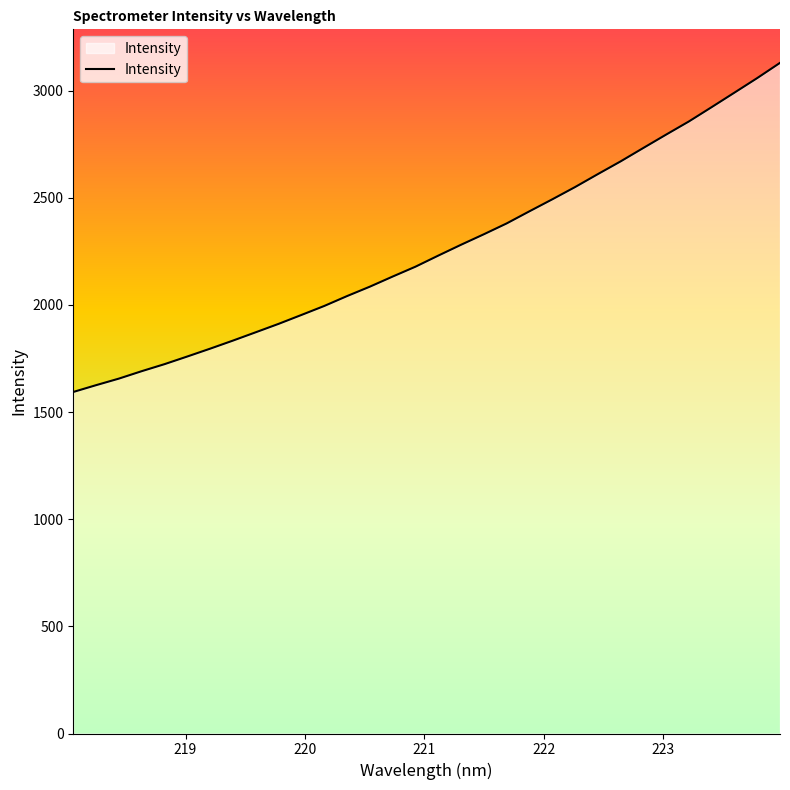

What is the smallest value displayed?

1593.9